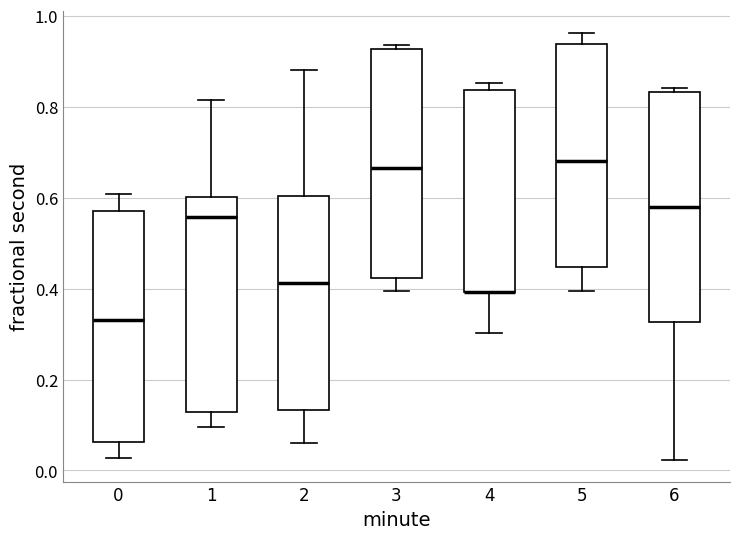

Where is the upper edge of the box at x = 1 on the y-axis? The values are not printed on the chart, so give them approximately, as read against the axis.

0.60